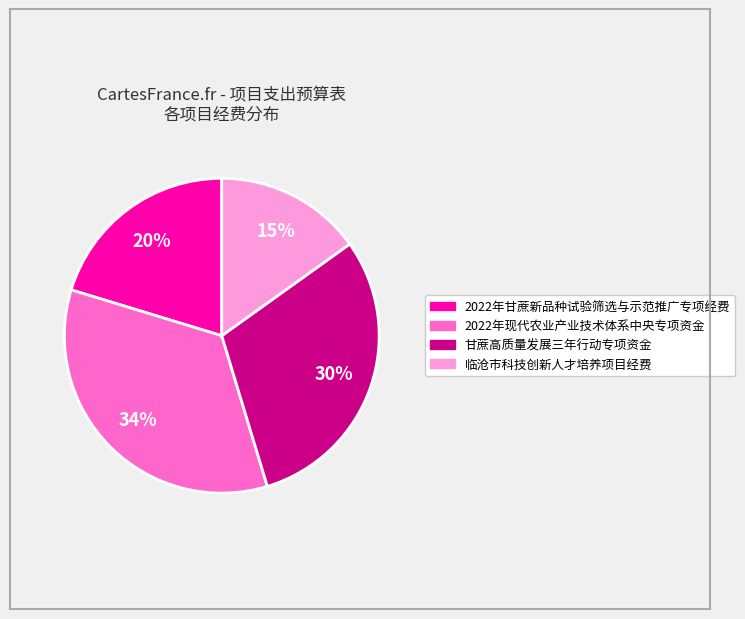

Count the number of slices in the pie.

4